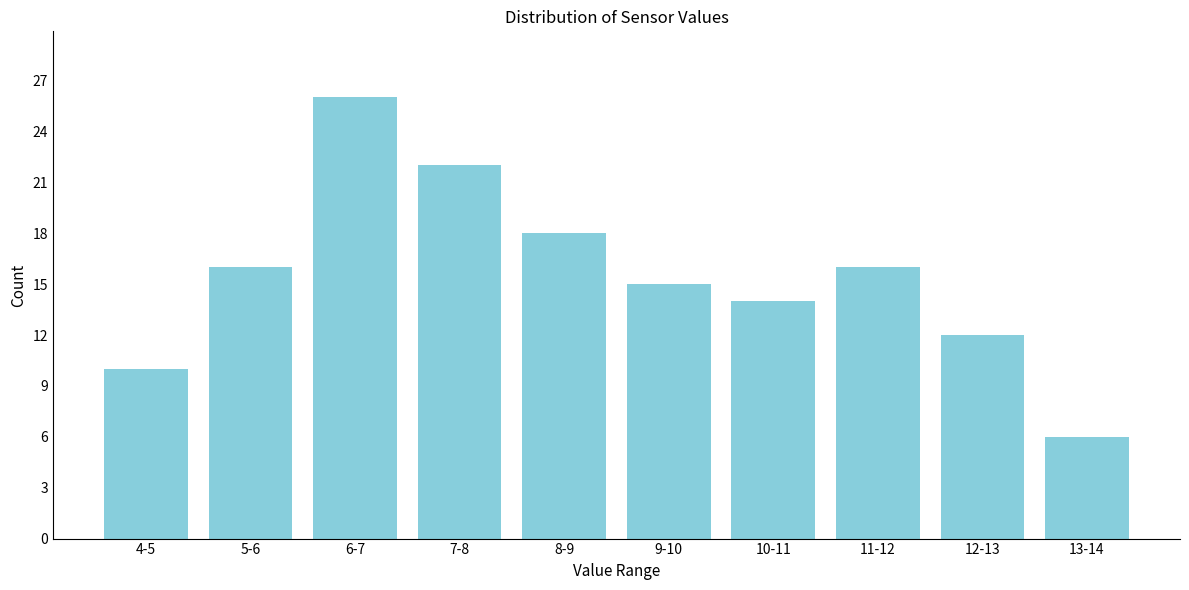

Reading right to left, extract all data points from this chart.

6	12	16	14	15	18	22	26	16	10